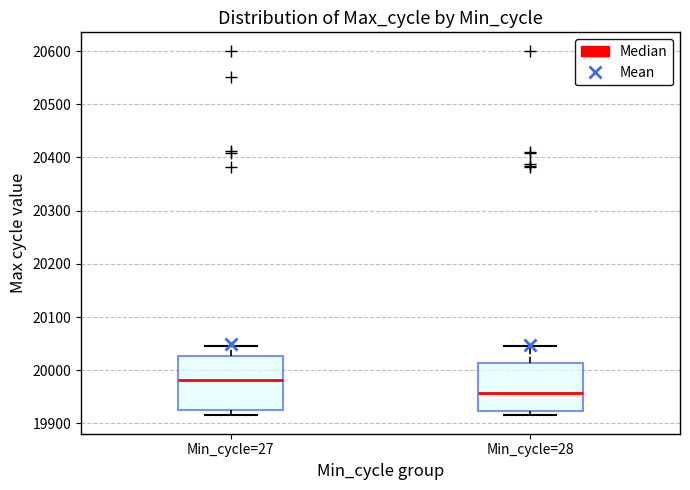

Where is the lower edge of the box for Min_cycle=28 on the y-axis? The values are not printed on the chart, so give them approximately, as read against the axis.

19920